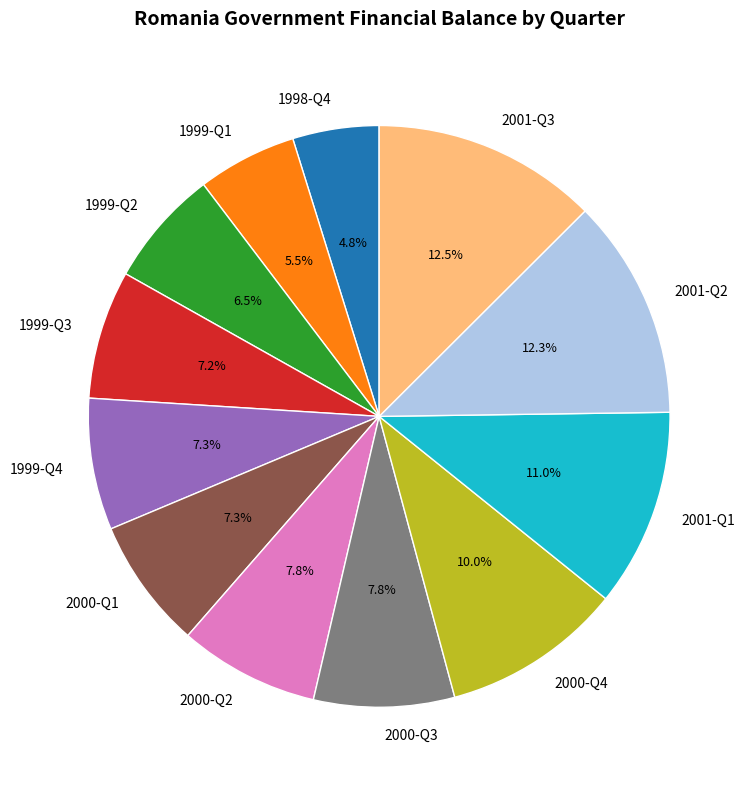

What is the total percentage of 2000-Q3 and 2000-Q2?

15.6%